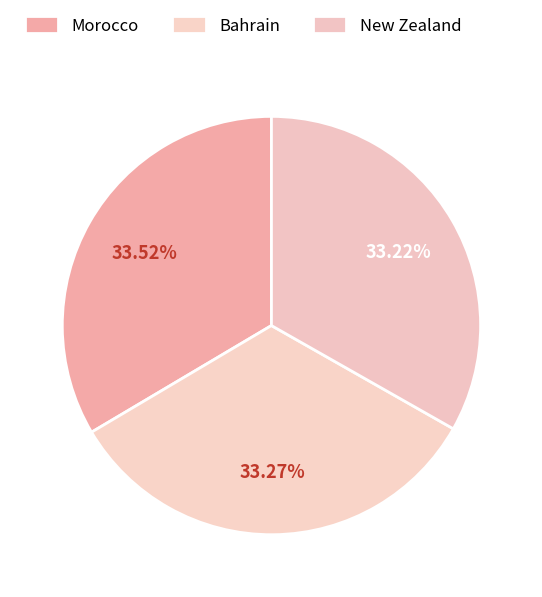

Which category has the biggest portion of the pie?

Morocco